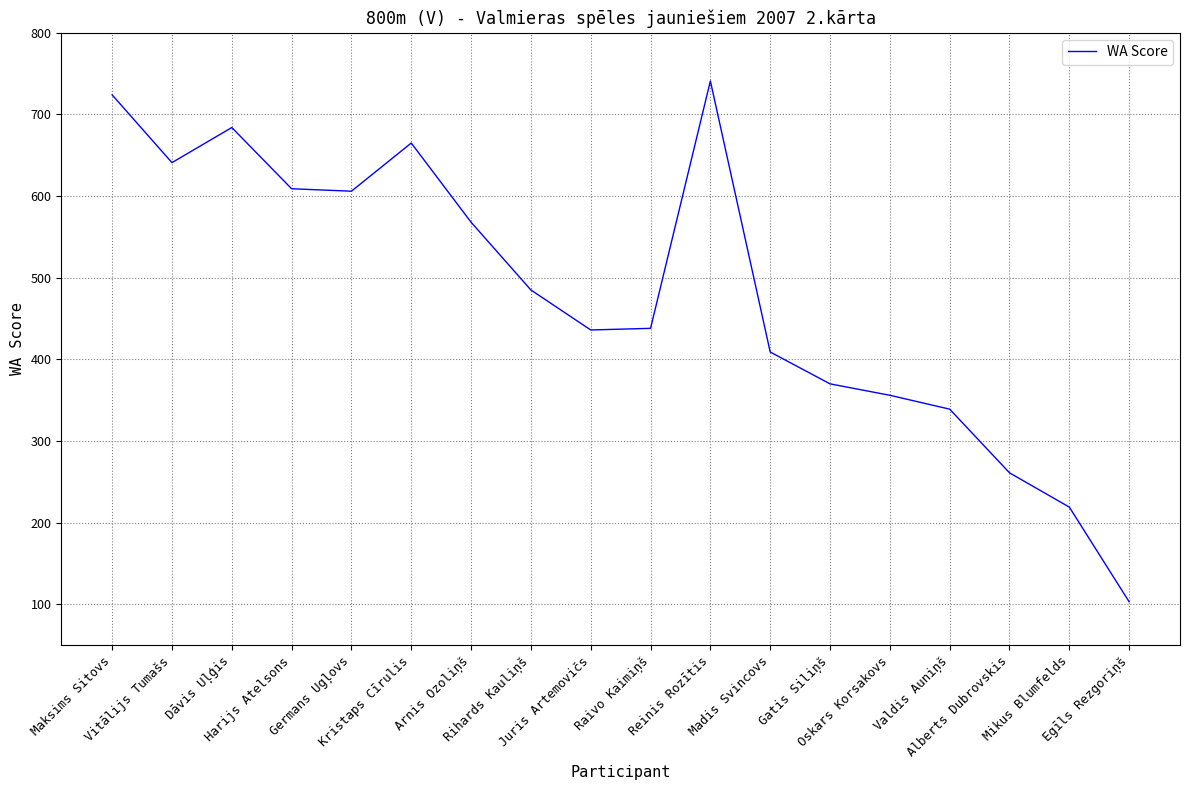

True or false: the data shows 356 at Oskars Korsakovs.

True